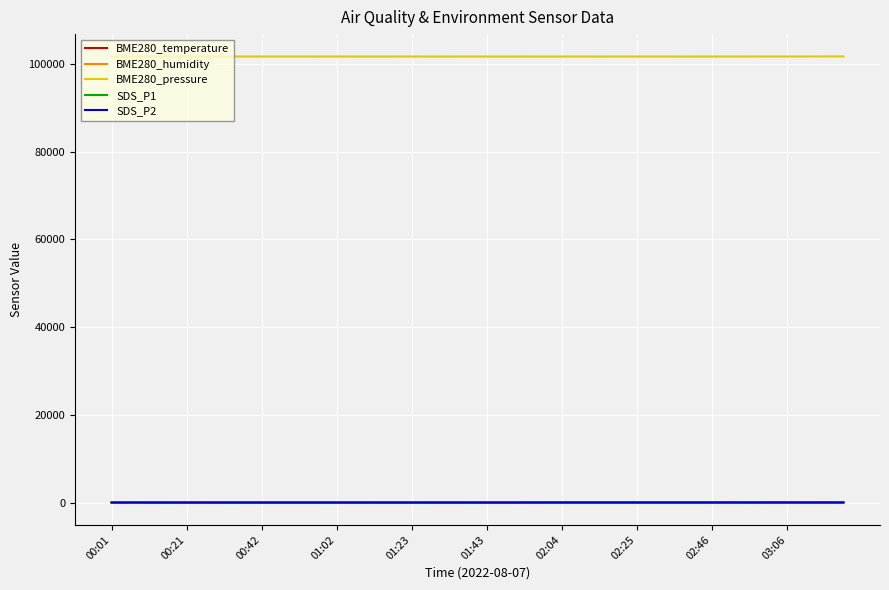

What is the maximum value shown in the chart?

101721.5